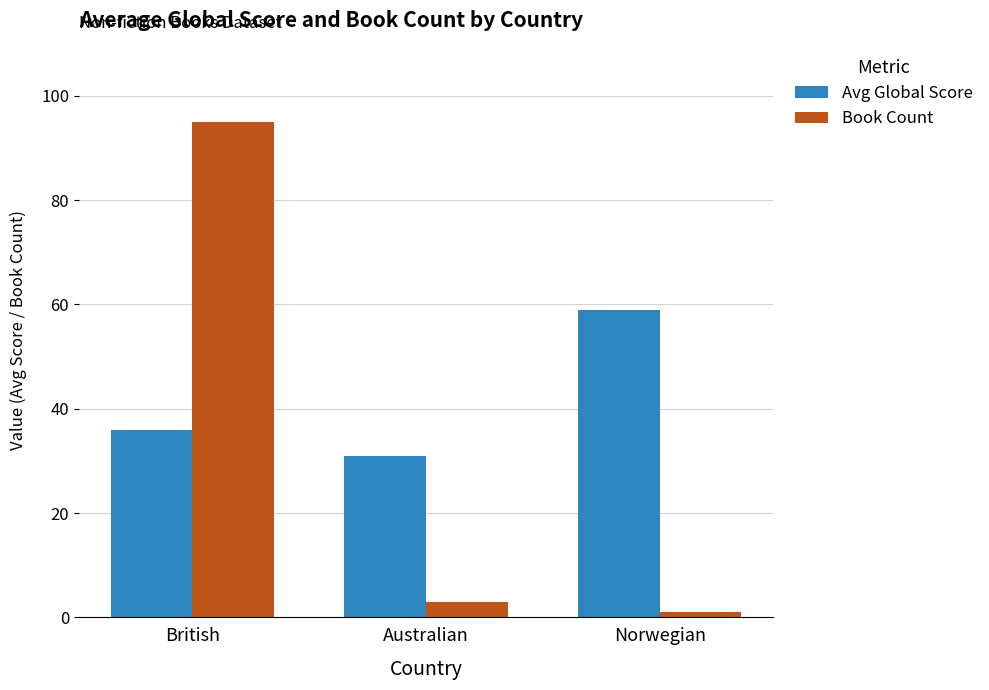

True or false: Book Count has a value of 3 at Australian.

True